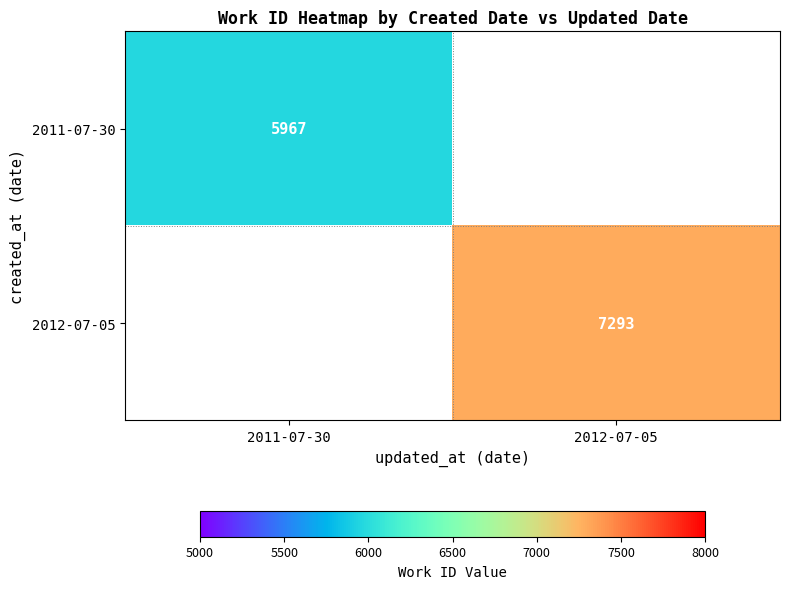

The value of 2012-07-05 at 2012-07-05 is 2204. True or false?

False